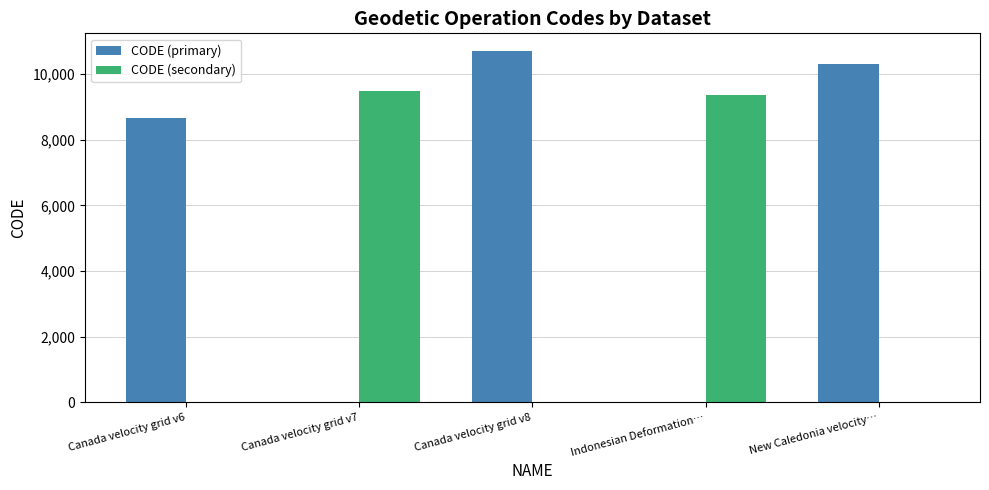

How many groups of bars are there?

5